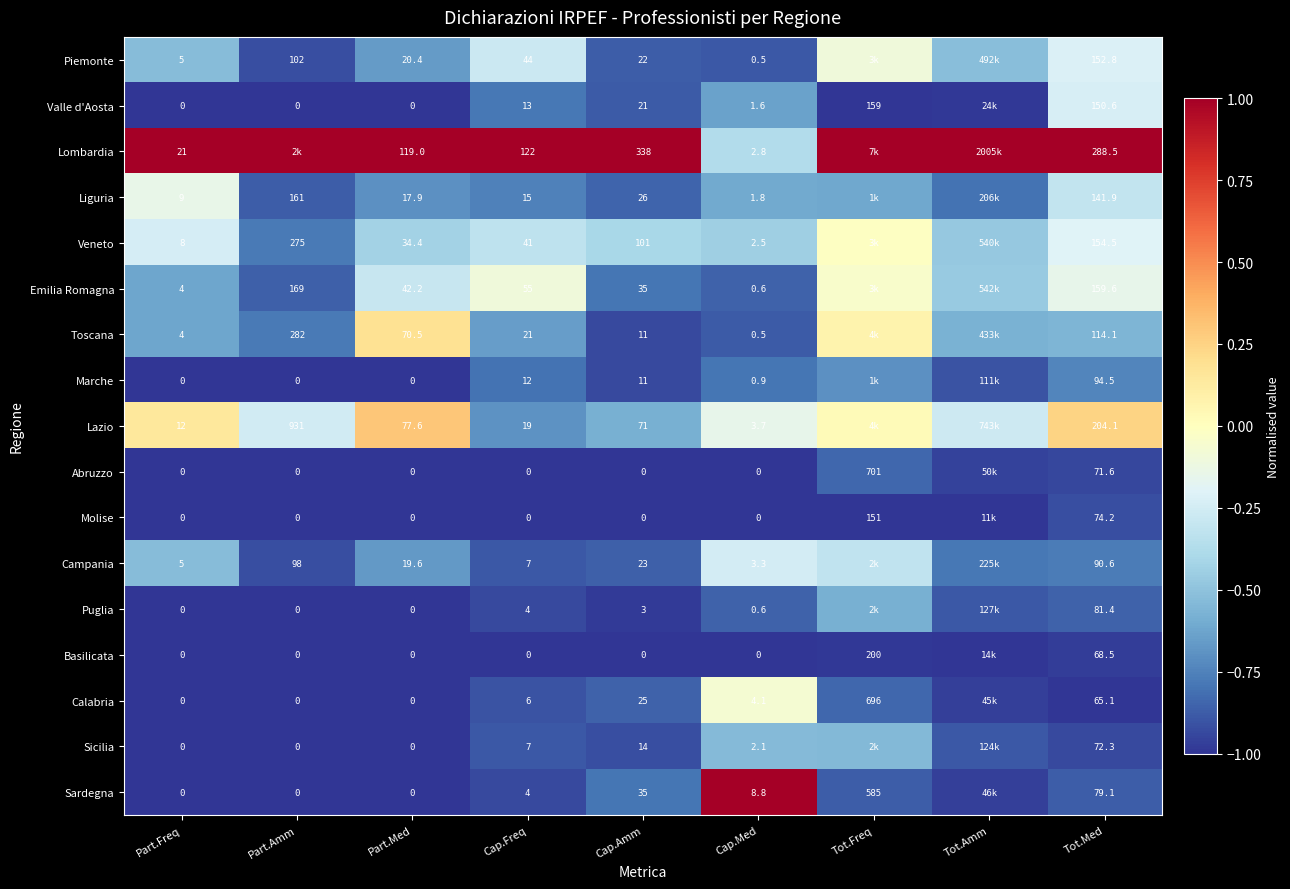

Is the value of Marche at Cap.Med greater than the value of Liguria at Cap.Amm?

No